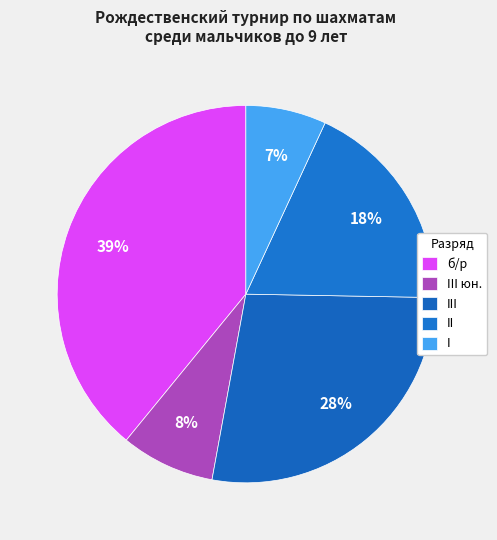

Is it true that б/р is 27% of the pie?

False